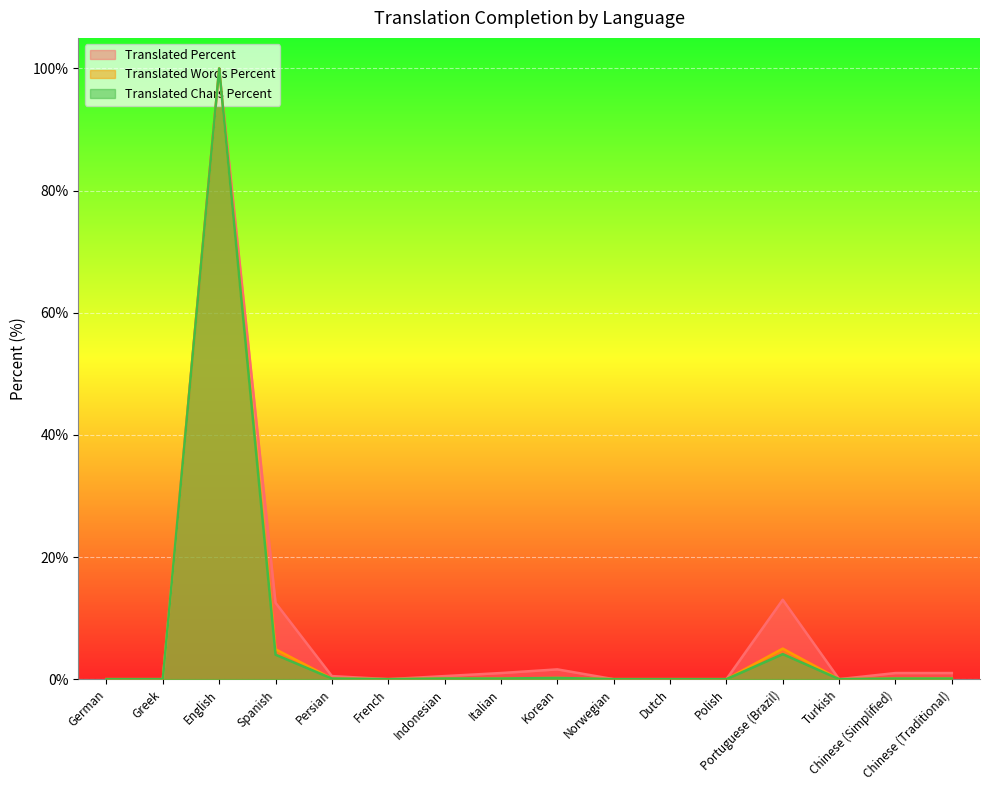

What is the sum of the translated_words_percent values at Italian and English?

100.1